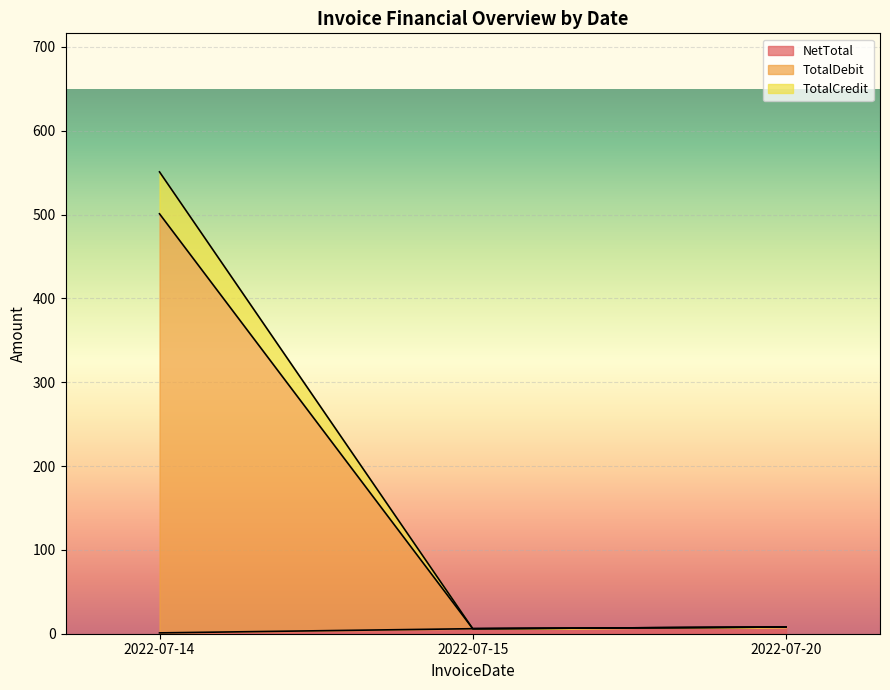

What is the total value across all series at 2022-07-15?

6